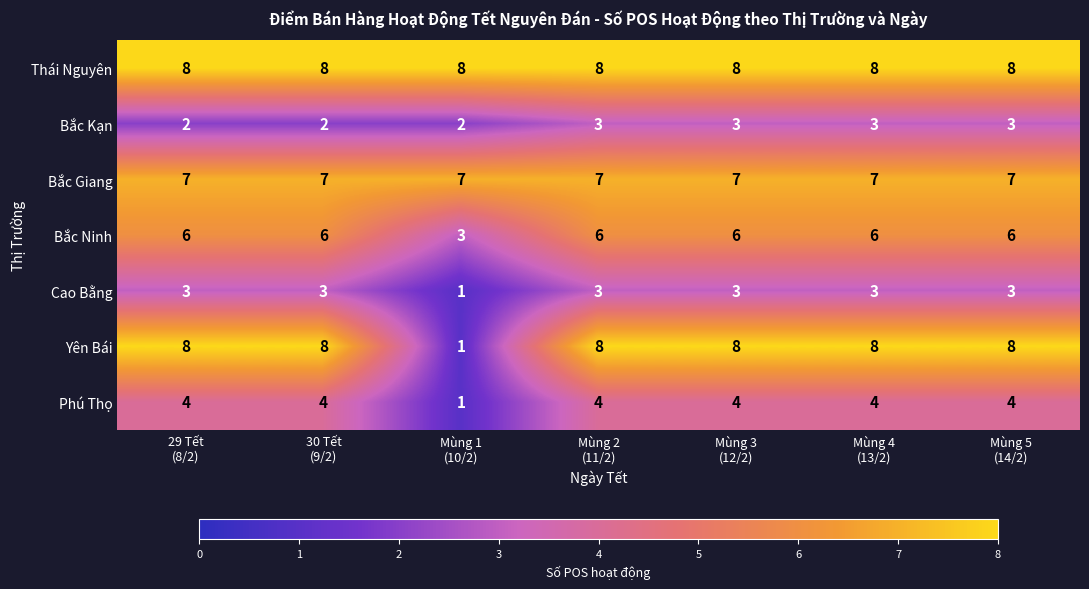

What is the average value of the Bắc Giang series?

7